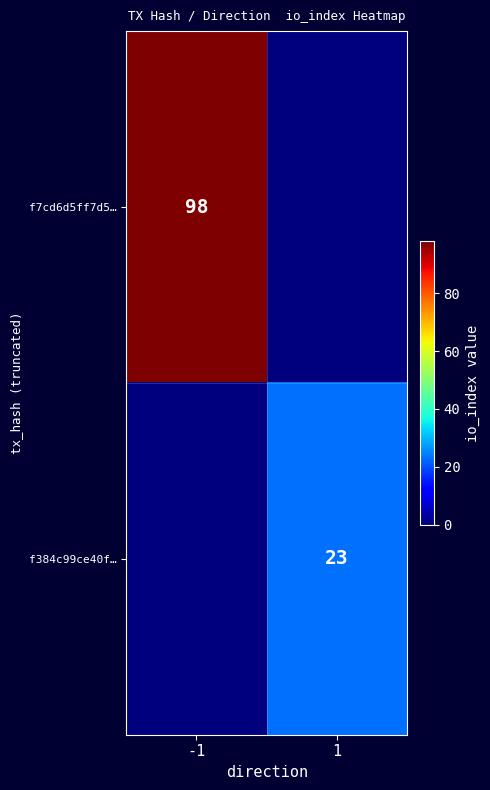

The f7cd6d5ff7d5… series shows 44 at -1. True or false?

False